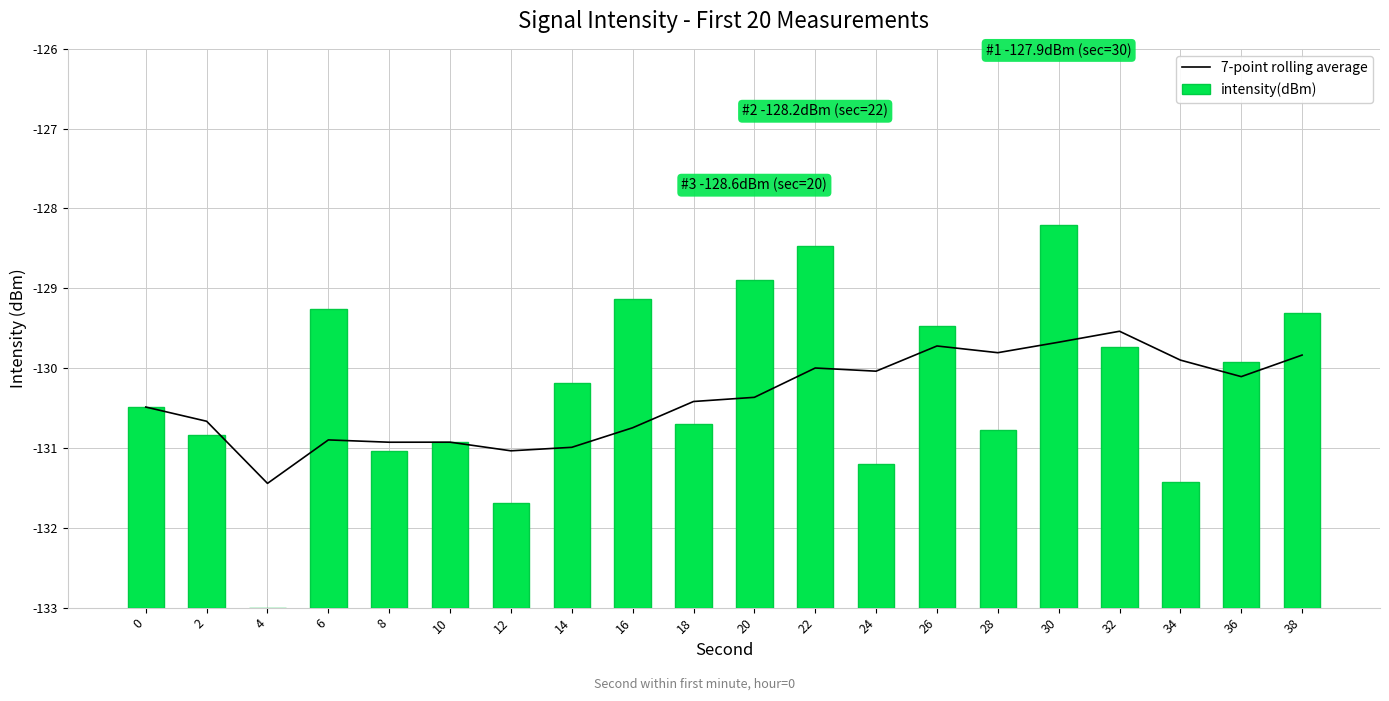

What is the value of the intensity(dBm) bar at the 4th from the left?

3.7